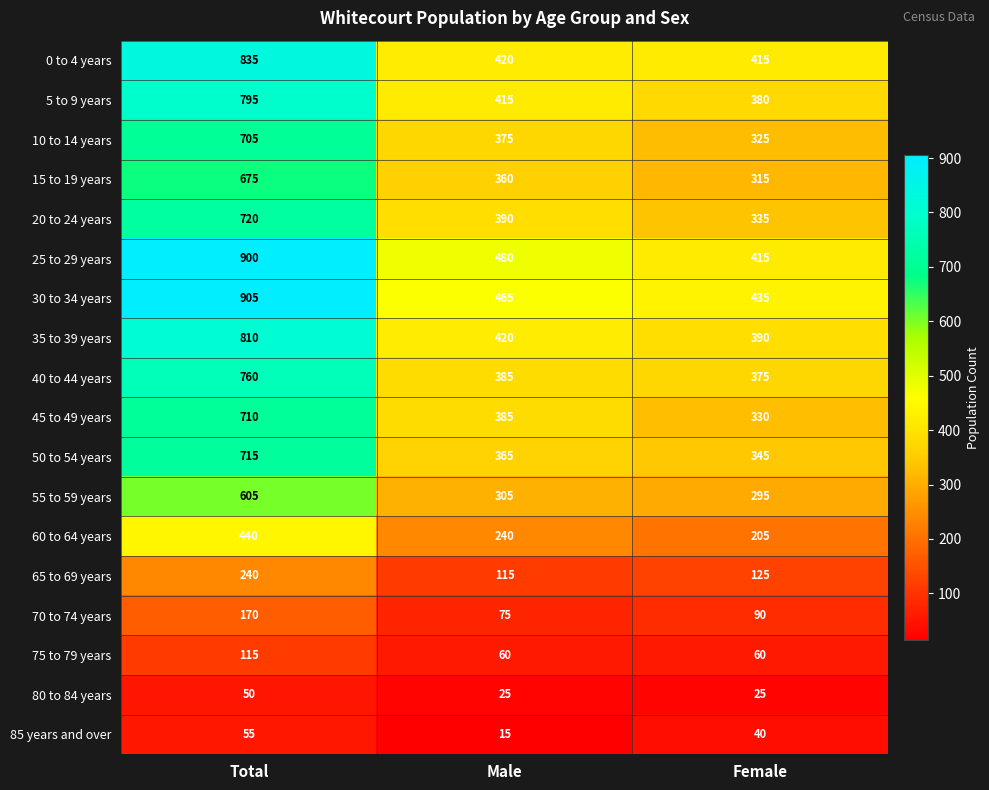

Which series has the widest spread of values?

25 to 29 years